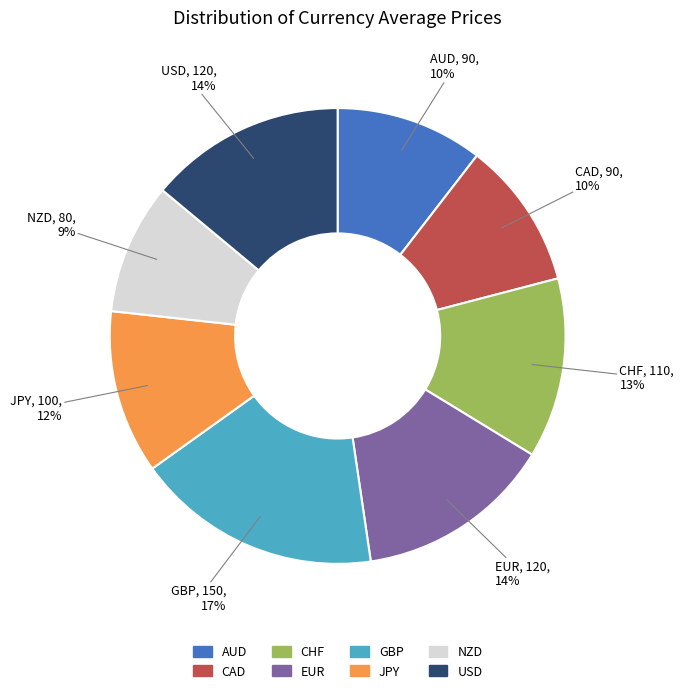

To the nearest percent, what portion does GBP represent?

17%